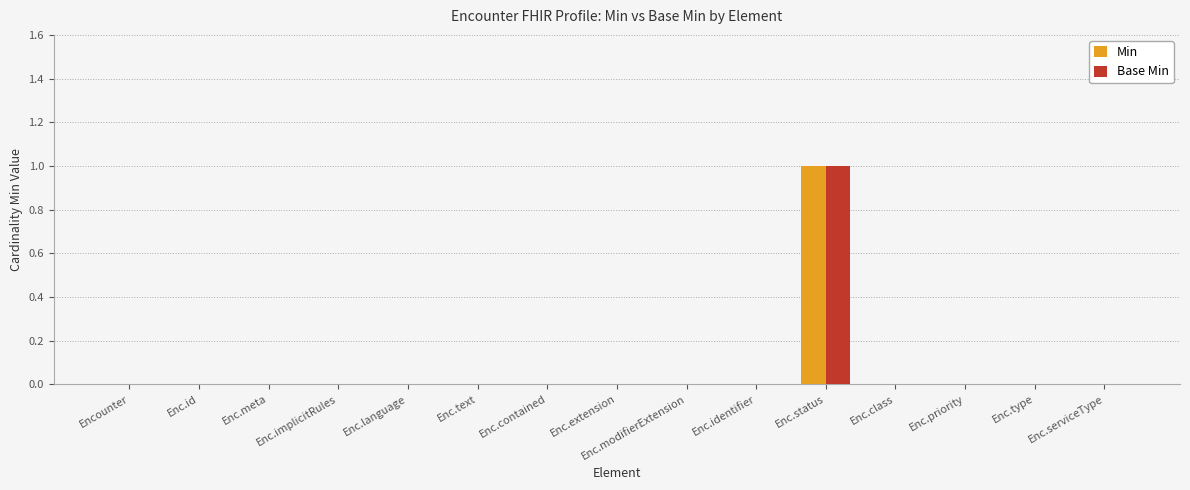

At which category does the chart reach its peak across all series?

Enc.status